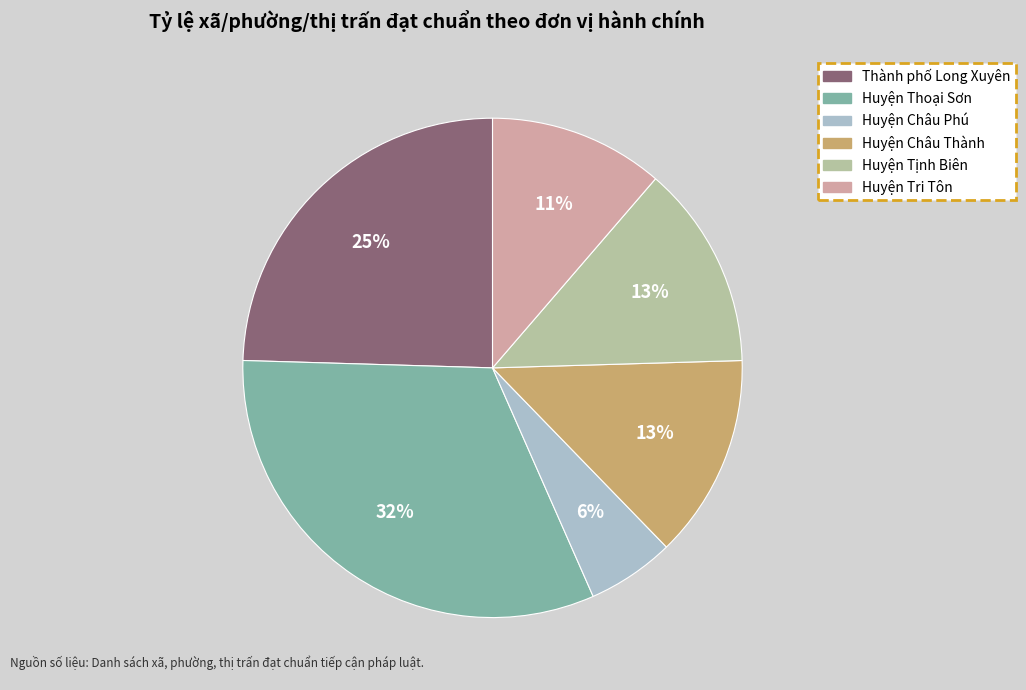

Between Thành phố Long Xuyên and Huyện Tri Tôn, which is larger?

Thành phố Long Xuyên